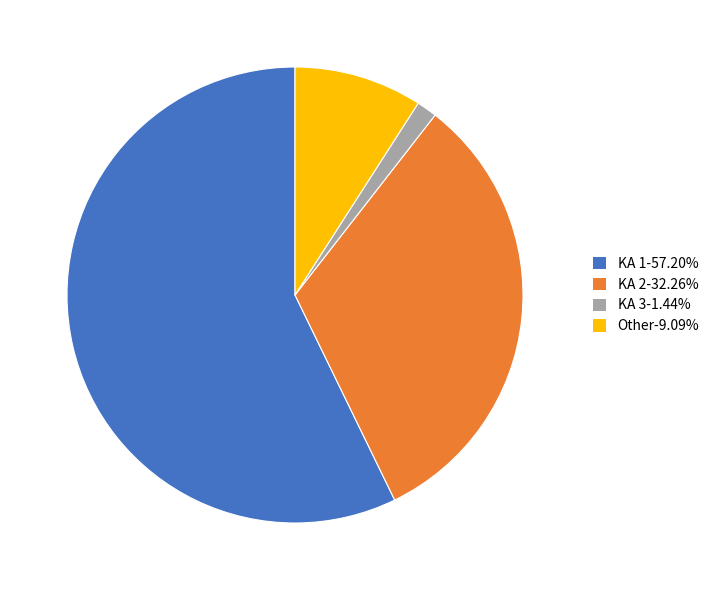

Is the sum of KA 1-57.20% and KA 3-1.44% greater than half?

Yes